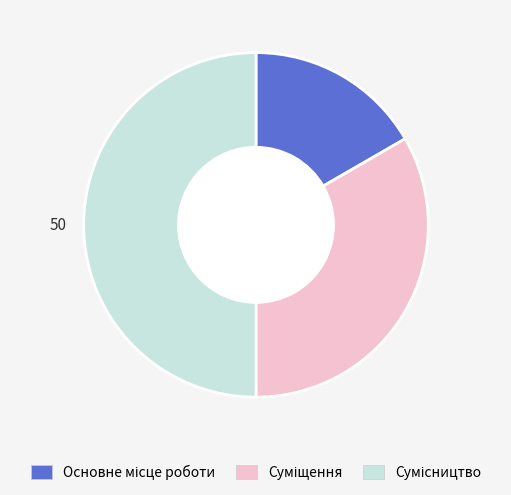

Between Основне місце роботи and Сумісництво, which is larger?

Сумісництво